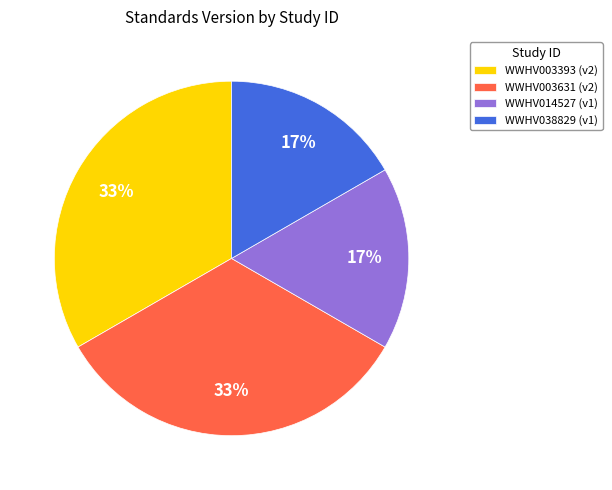

How many segments does this pie chart have?

4